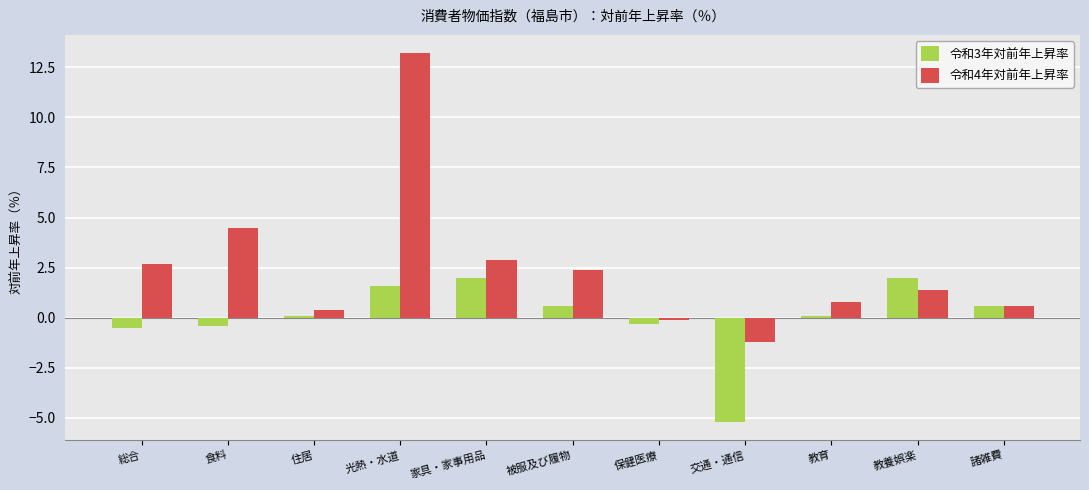

What is the sum of the 令和4年対前年上昇率 values at 保健医療 and 光熱・水道?

13.1